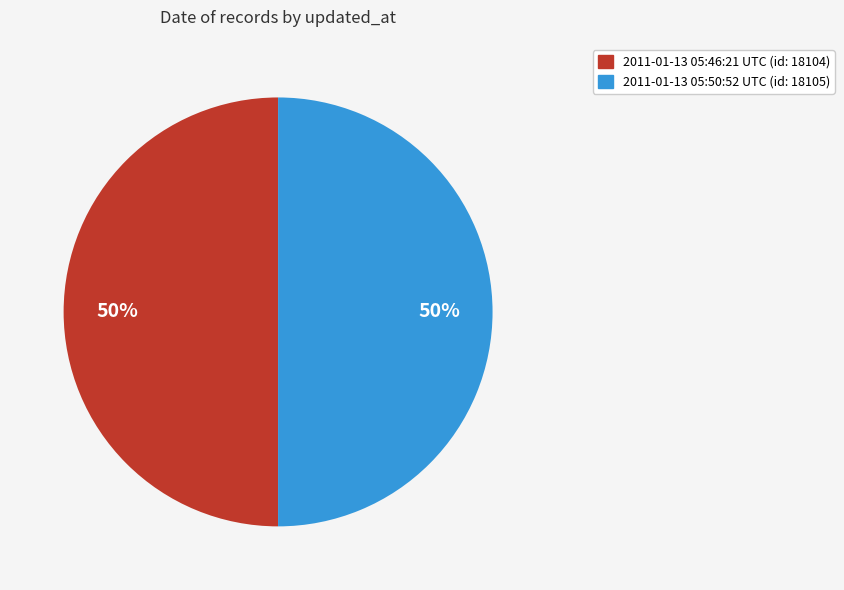

True or false: 2011-01-13 05:50:52 UTC accounts for 50% of the total.

True